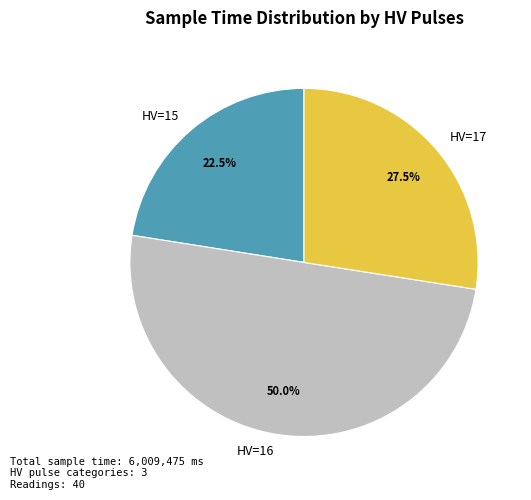

What portion of the pie excludes HV=15?

77.5%